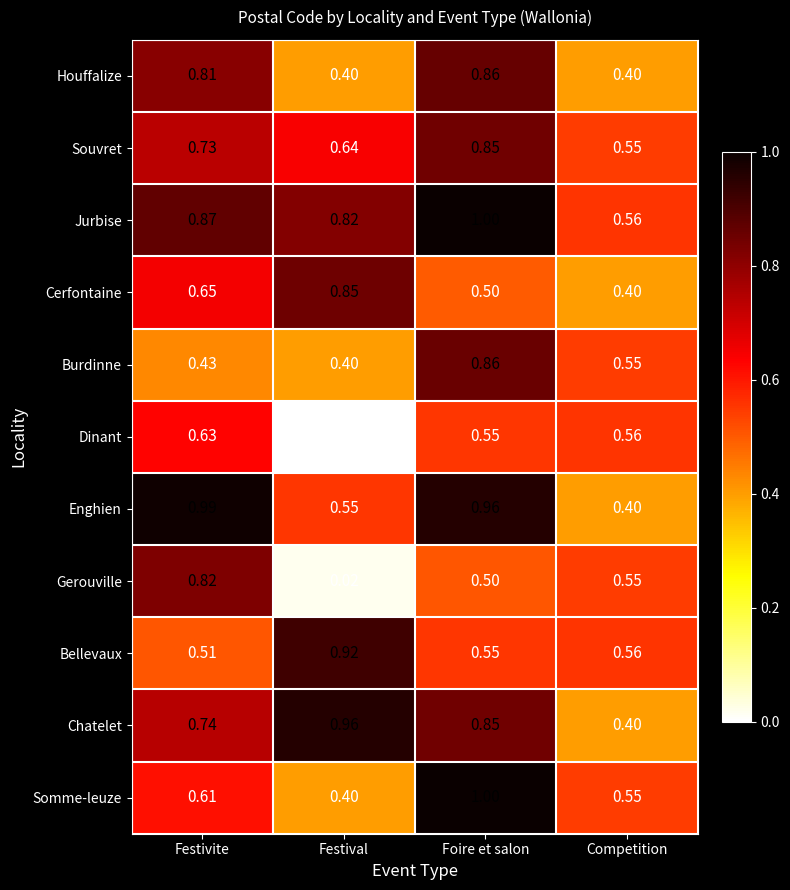

Rank the categories by Gerouville value from highest to lowest.

Festivite, Competition, Foire et salon, Festival